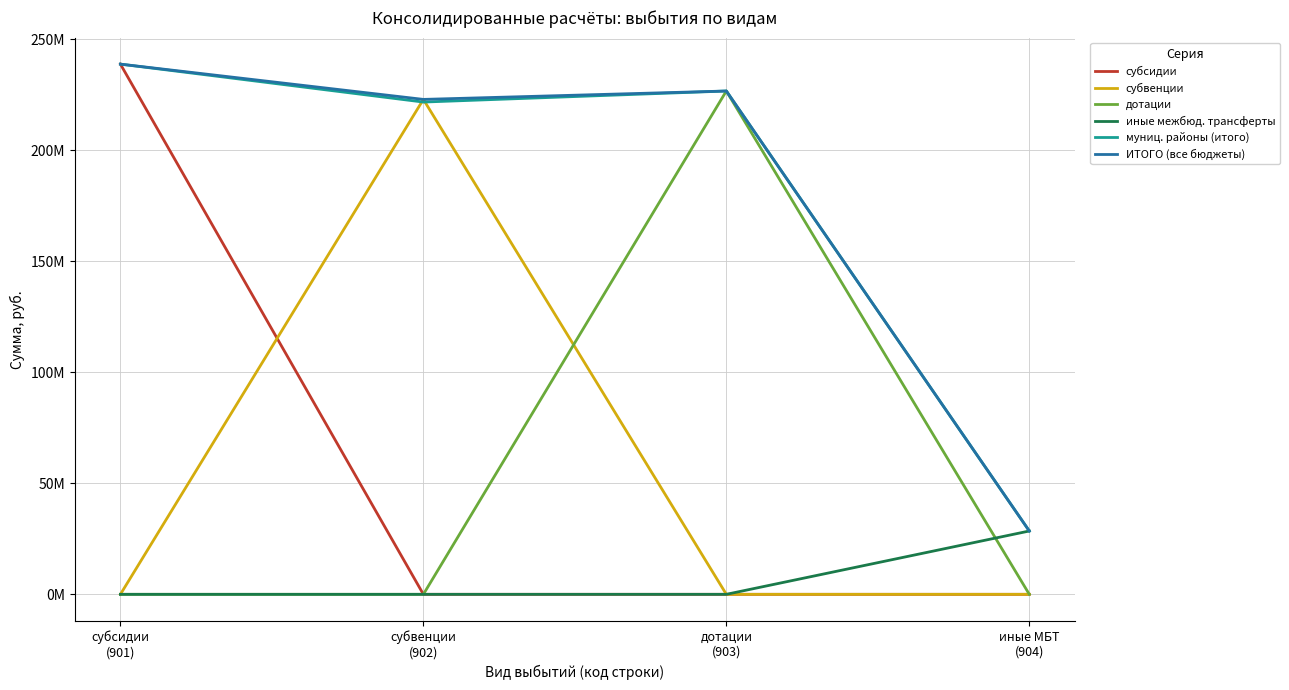

True or false: субвенции and иные межбюд. трансферты cross at least once.

False